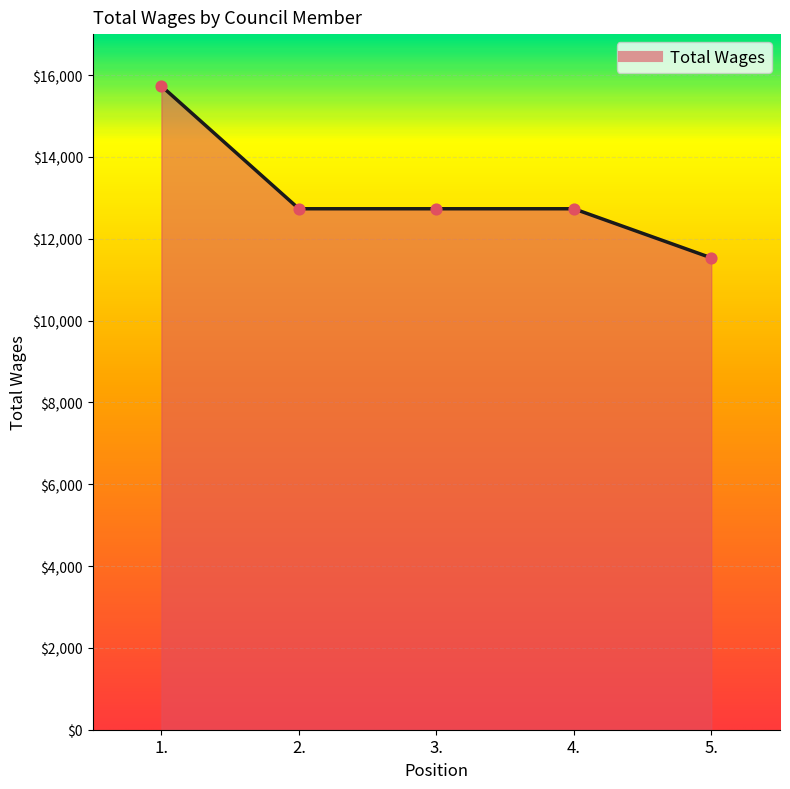

What is the change in value from 1. to 2.?

-3000